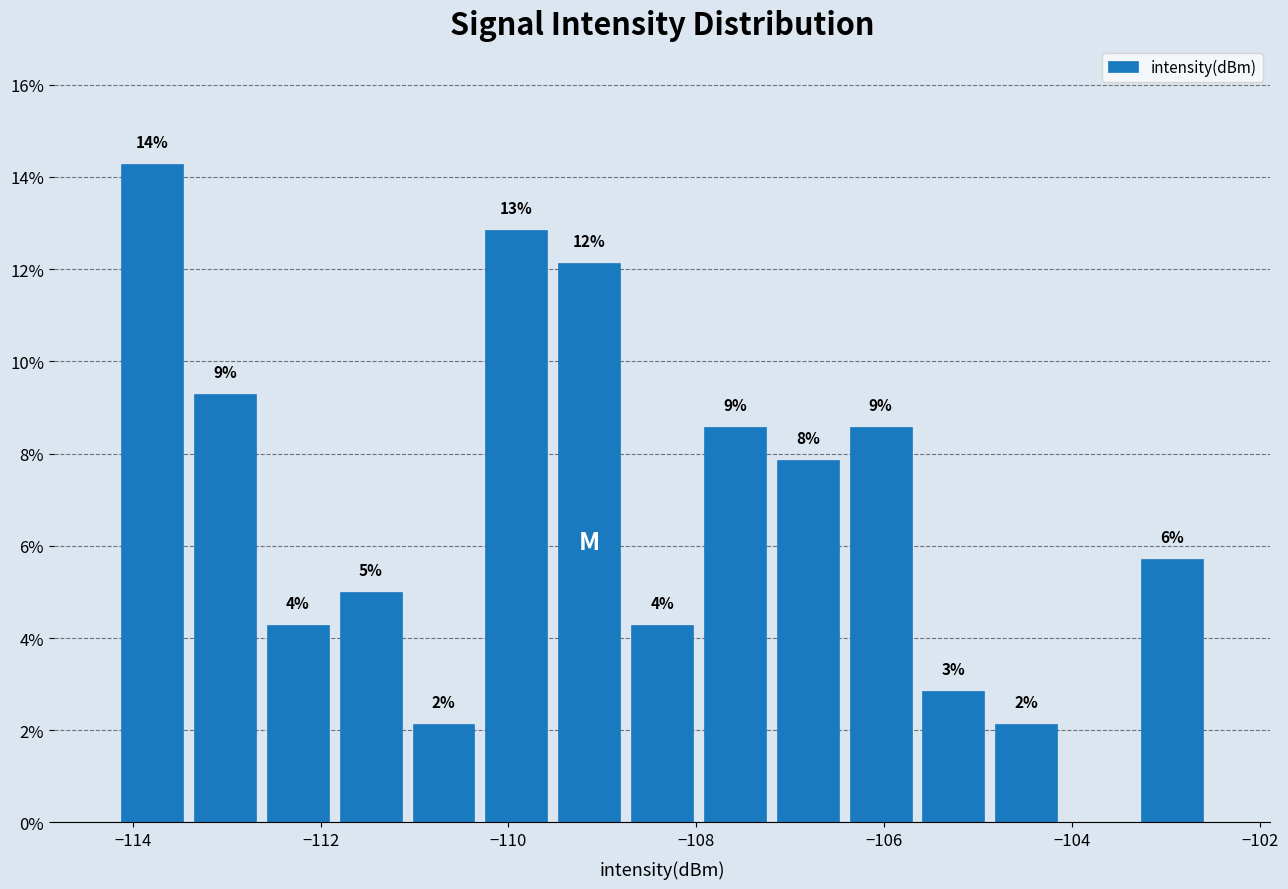

Around what value on the x-axis is the tallest bar? Give the approximate position of its centre, as read against the axis.

-113.8